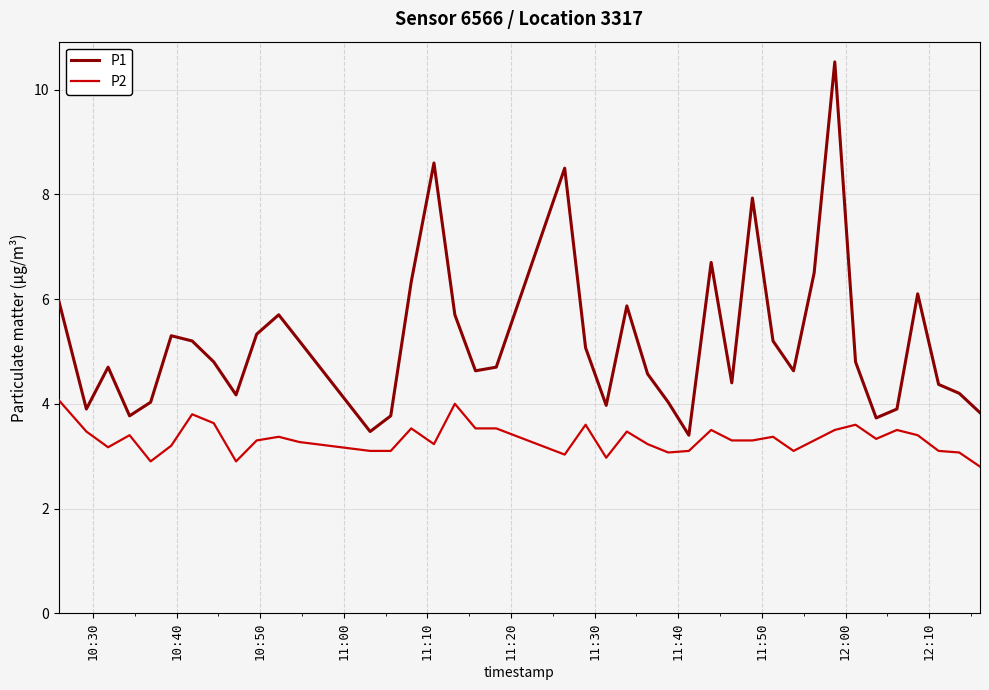

How many categories are shown in the chart?

40